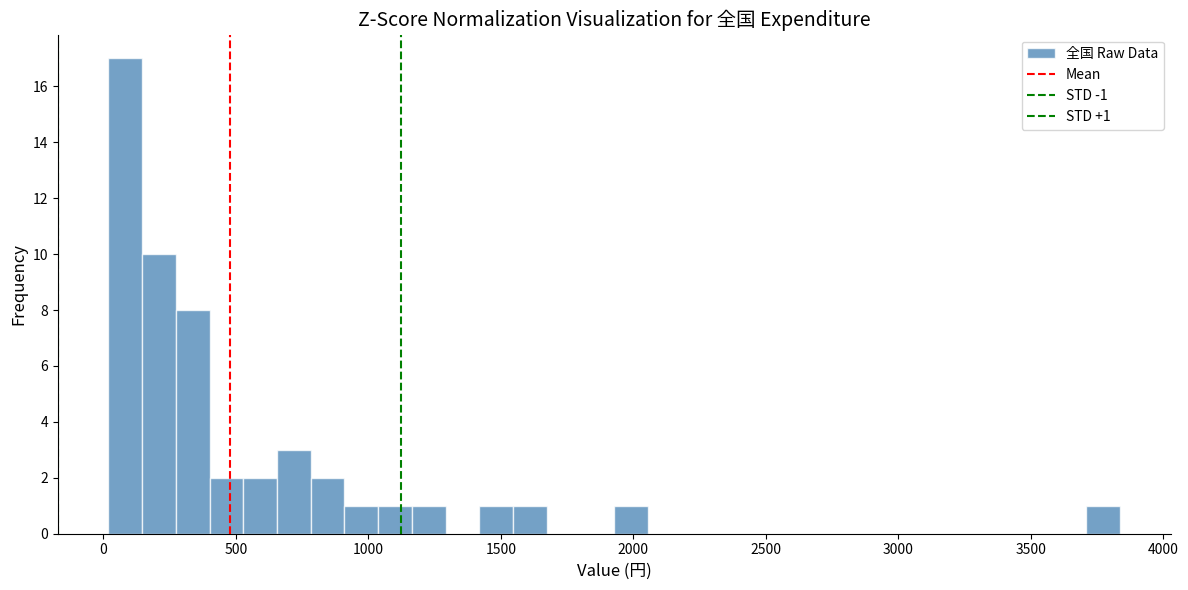

Around what value on the x-axis is the tallest bar? Give the approximate position of its centre, as read against the axis.

100